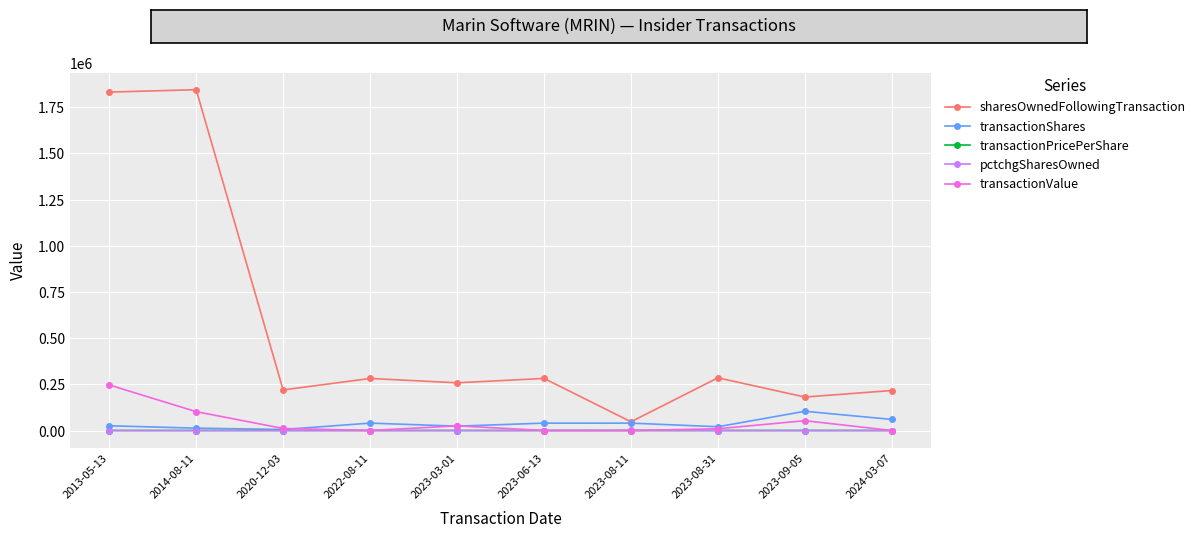

Which series has the largest range (max minus min)?

sharesOwnedFollowingTransaction